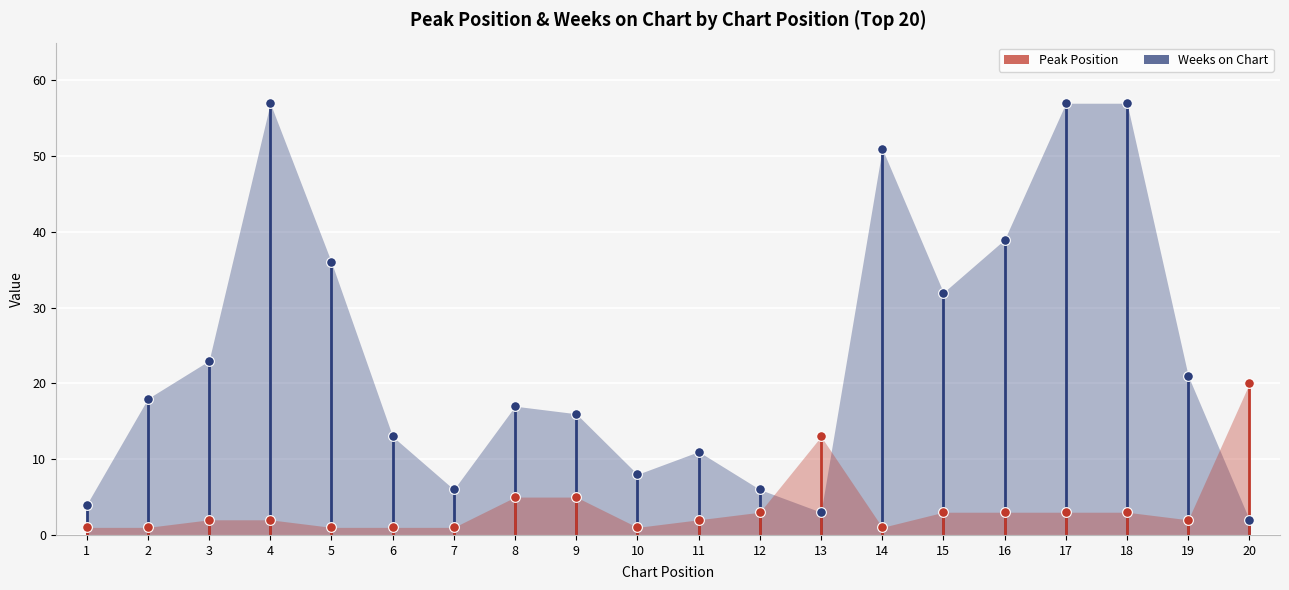

What is the difference between the Peak Position values at 5 and 15?

2